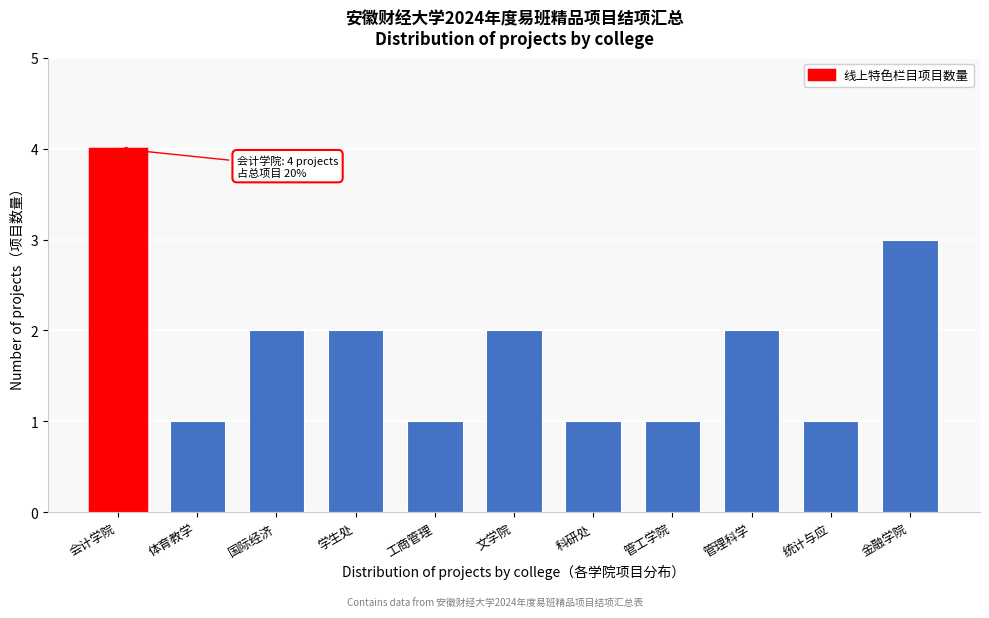

Reading left to right, what are all the values shown in this chart?

4	1	2	2	1	2	1	1	2	1	3